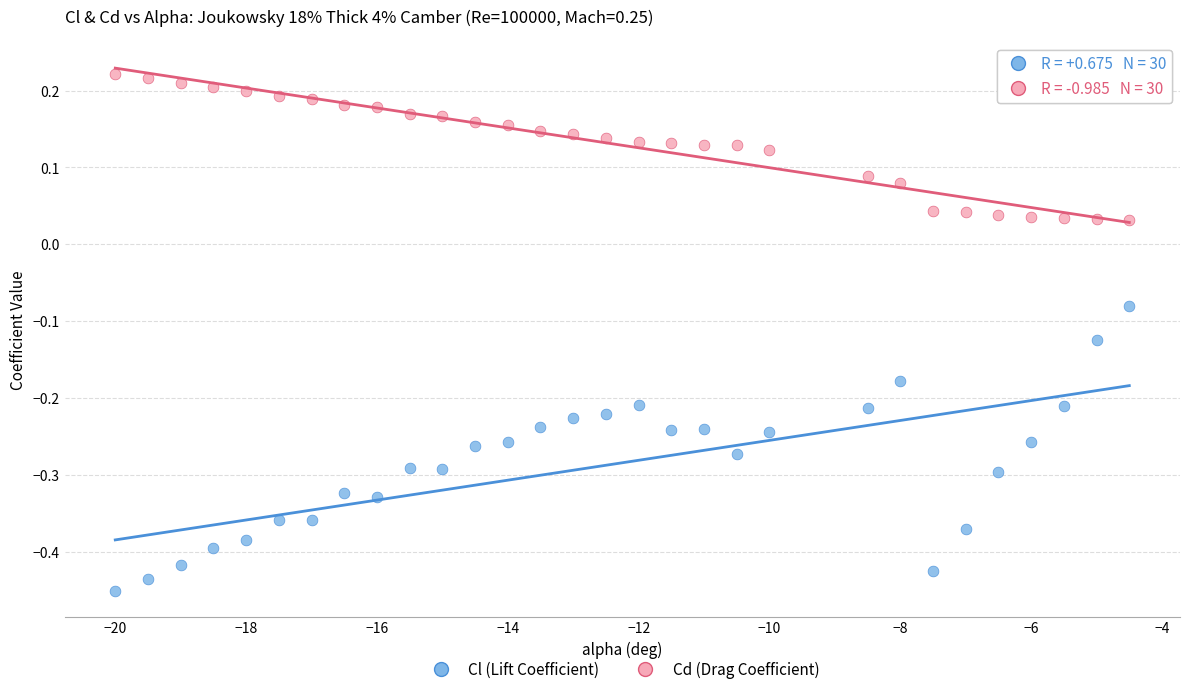

Which series contains the lowest Y value?

Cl (Lift Coefficient)